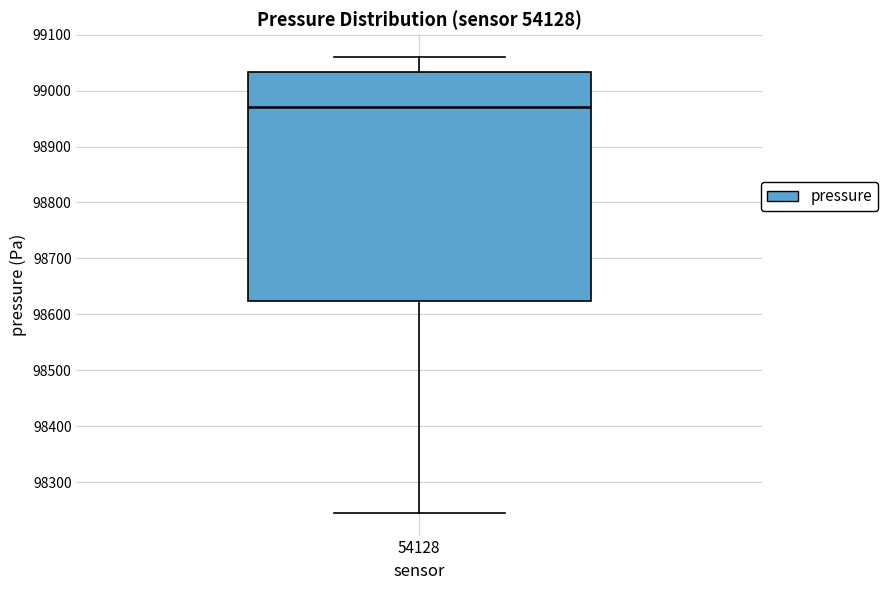

Transcribe this box plot: give where the median line is, the range the box spans, and where the two whiskers end, as read against the y-axis. The values are not printed on the chart, so give them approximately, as read against the axis.

median 98970, box 98620 to 99030, whiskers 98250 to 99060